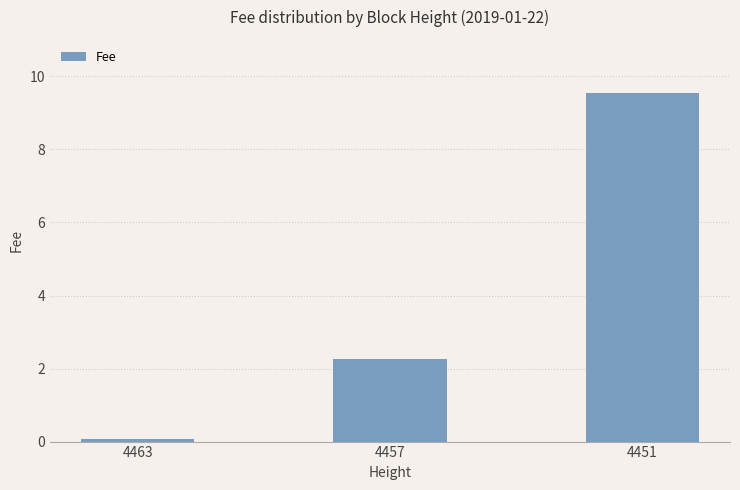

Is it true that the value at 4457 is 3.3?

False